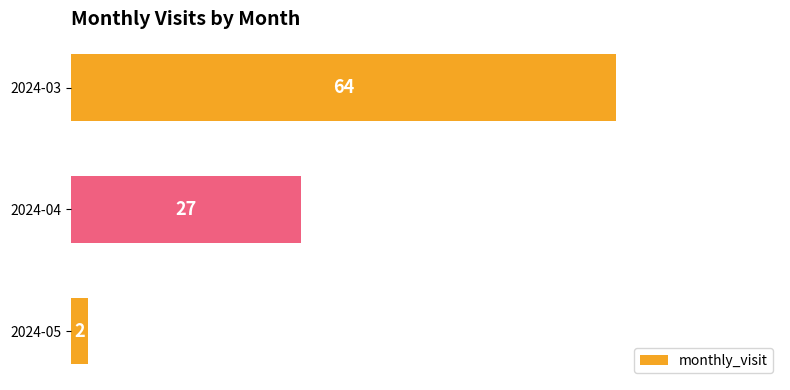

The value at 2024-05 is 2. True or false?

True